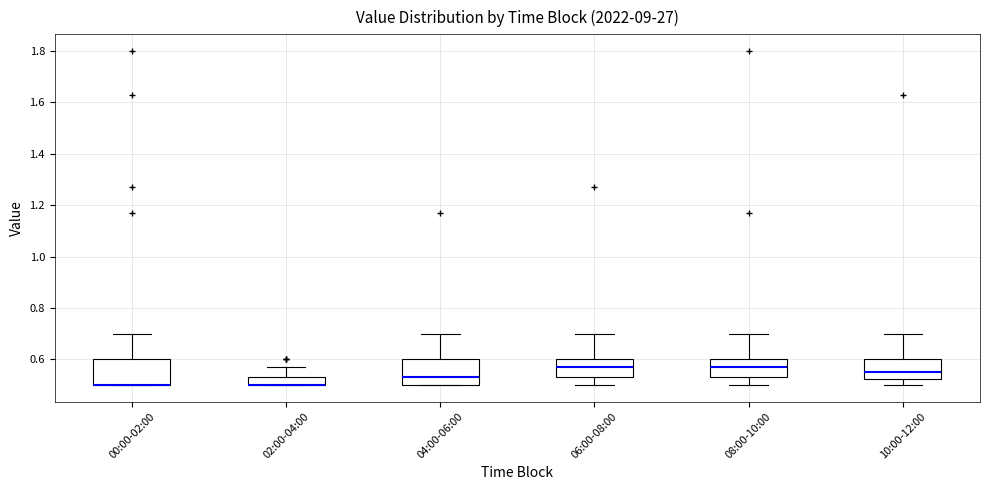

Reading left to right, transcribe this box plot: for each box, give where its median line is, the range the box spans, and where its two whiskers end, as read against the y-axis. The values are not printed on the chart, so give them approximately, as read against the axis.

00:00-02:00: median 0.50 (drawn on the box's lower edge), box 0.50 to 0.60, whiskers 0.50 to 0.70
02:00-04:00: median 0.50 (drawn on the box's lower edge), box 0.50 to 0.54, whiskers 0.50 to 0.58
04:00-06:00: median 0.54, box 0.50 to 0.60, whiskers 0.50 to 0.70
06:00-08:00: median 0.58, box 0.54 to 0.60, whiskers 0.50 to 0.70
08:00-10:00: median 0.58, box 0.54 to 0.60, whiskers 0.50 to 0.70
10:00-12:00: median 0.56, box 0.52 to 0.60, whiskers 0.50 to 0.70